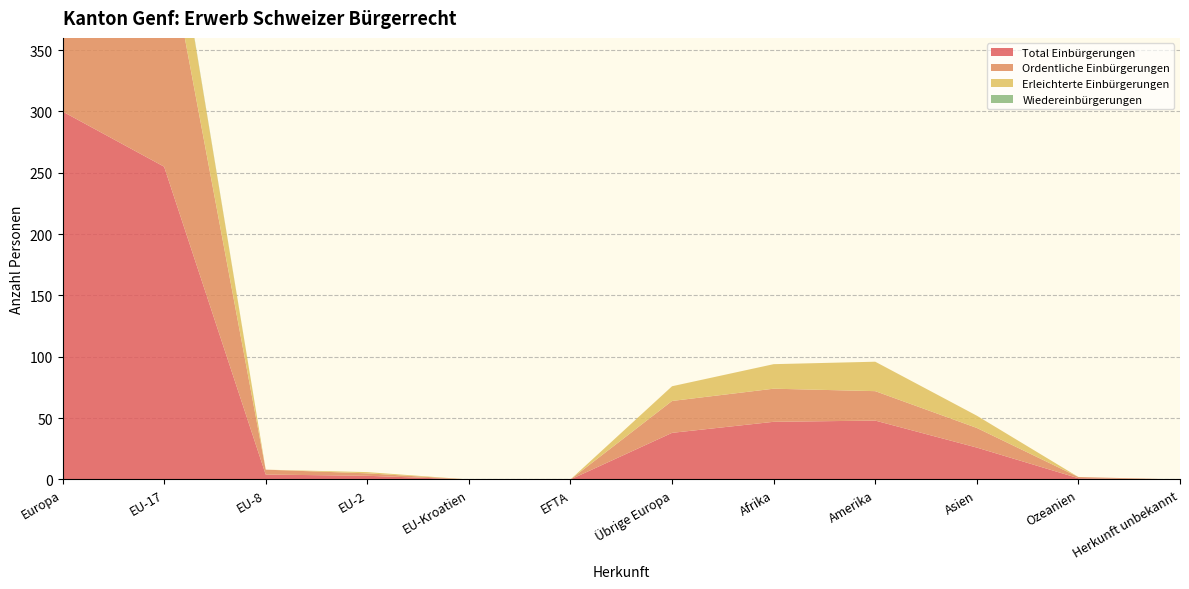

Reading left to right, transcribe all the data shown in this chart.

Total Einbürgerungen: 300	255	4	3	0	0	38	47	48	26	1	0
Ordentliche Einbürgerungen: 227	195	4	2	0	0	26	27	24	16	1	0
Erleichterte Einbürgerungen: 72	59	0	1	0	0	12	20	24	10	0	0
Wiedereinbürgerungen: 1	1	0	0	0	0	0	0	0	0	0	0